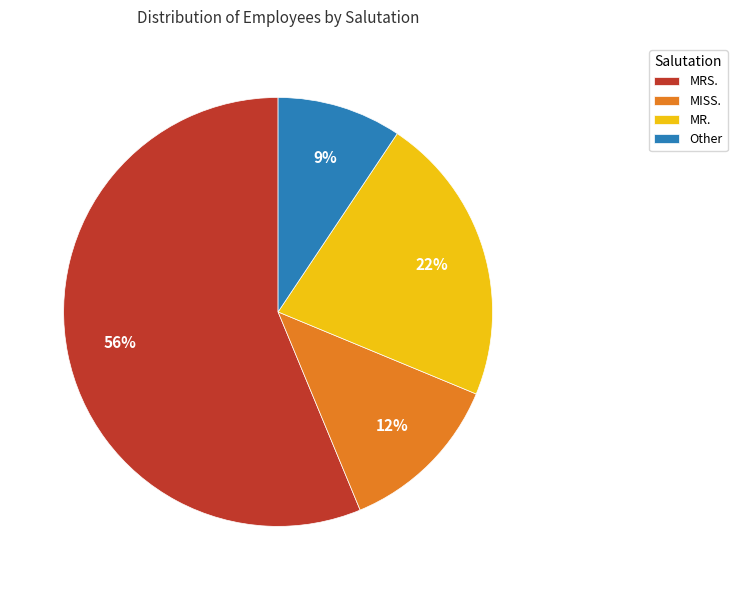

The MR. slice represents 22% of the pie. True or false?

True